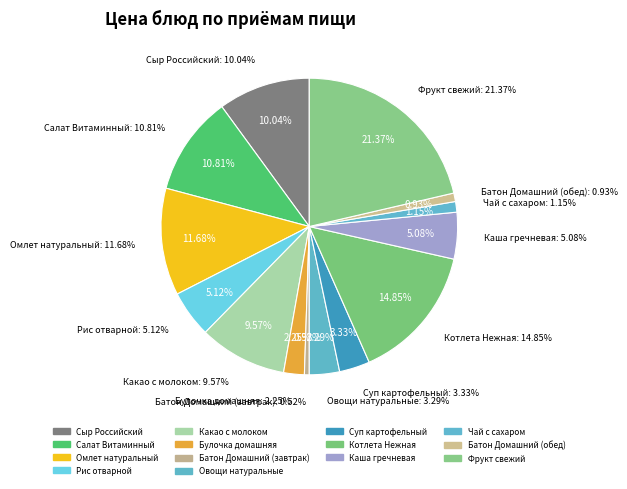

What is the smallest slice in the pie chart?

Батон Домашний (завтрак)